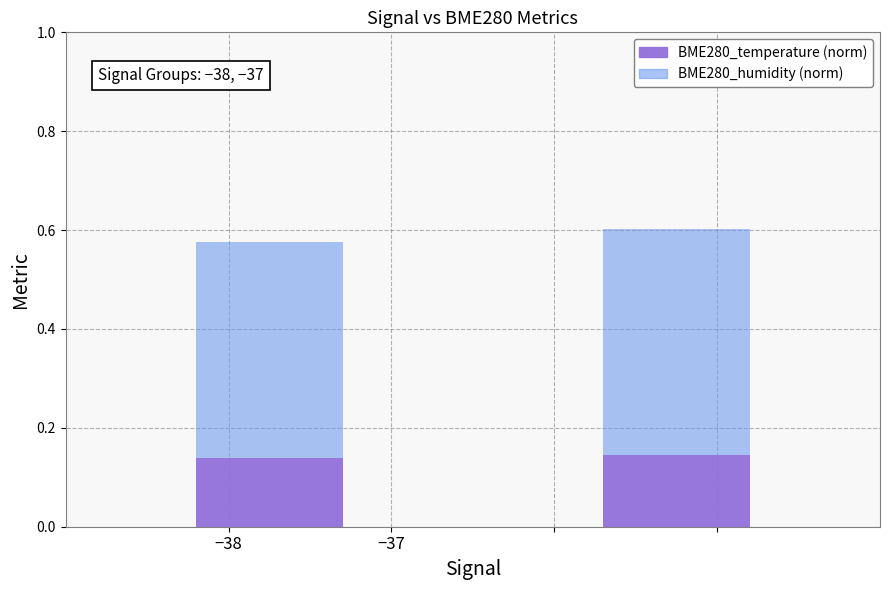

What is the sum of all BME280_temperature (norm) values?

0.3